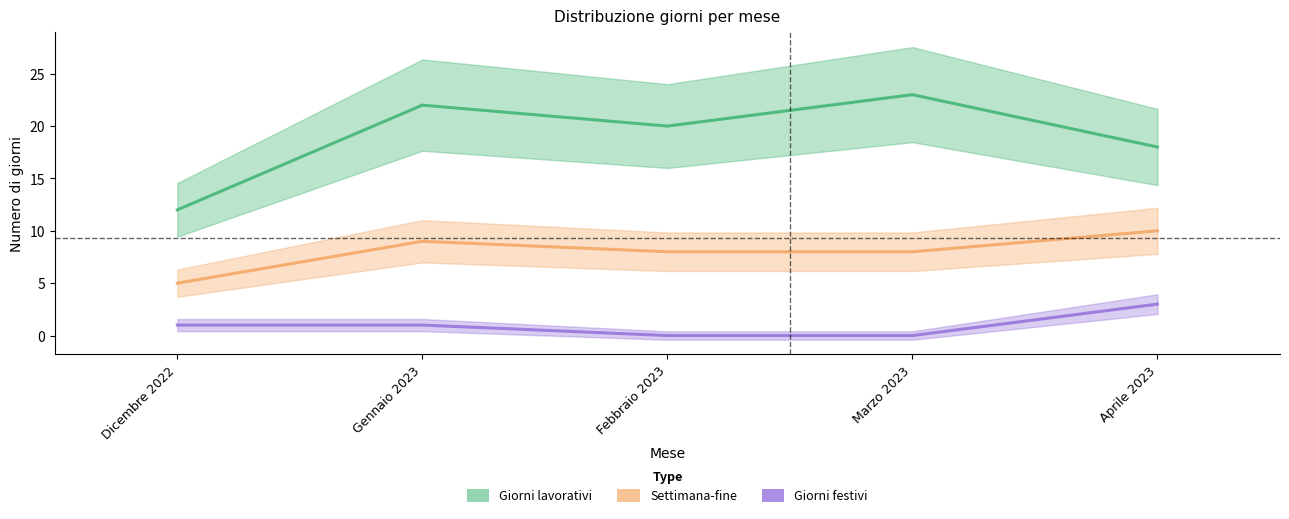

Read the Giorni festivi value at Aprile 2023.

3